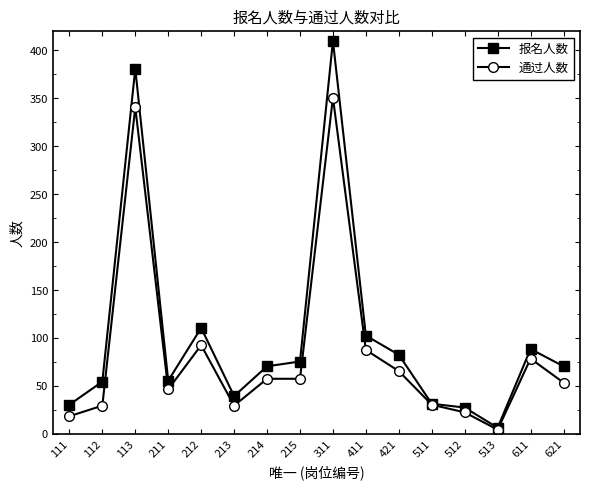

What is the maximum value for 通过人数?

351